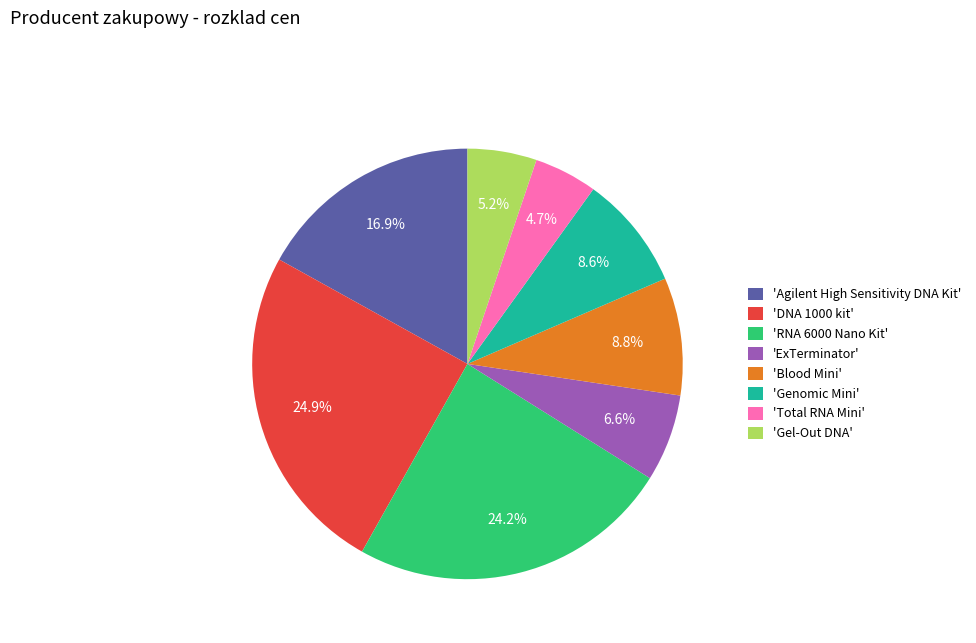

Do 'RNA 6000 Nano Kit' and 'DNA 1000 kit' together represent more than half of the pie?

No